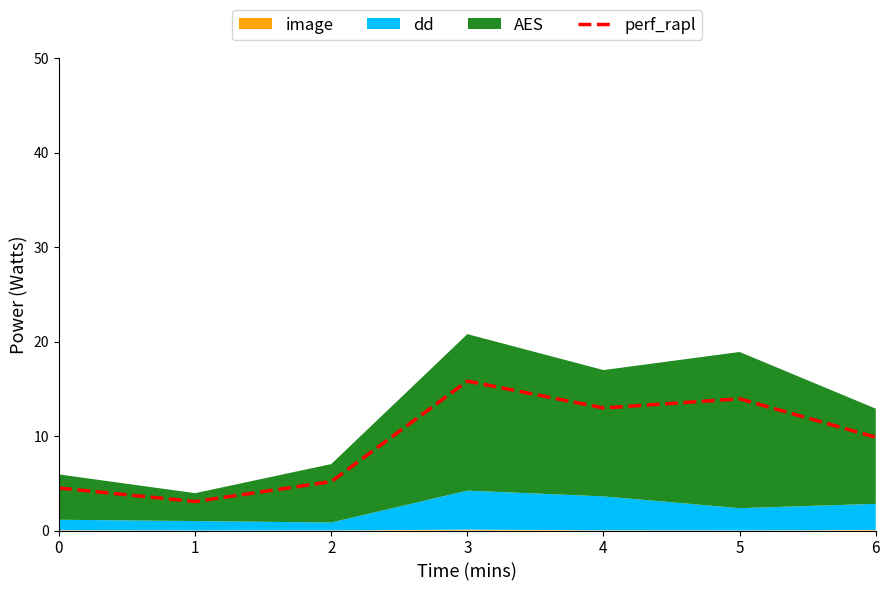

How many data points are less than 9?

3